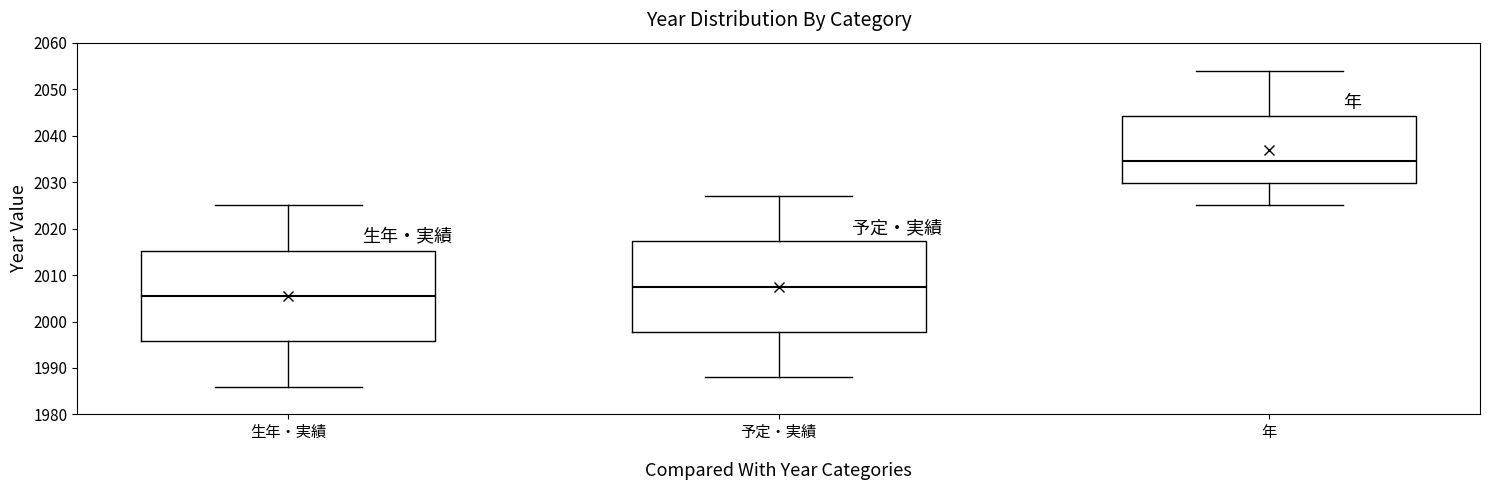

Which box has the highest median line?

年